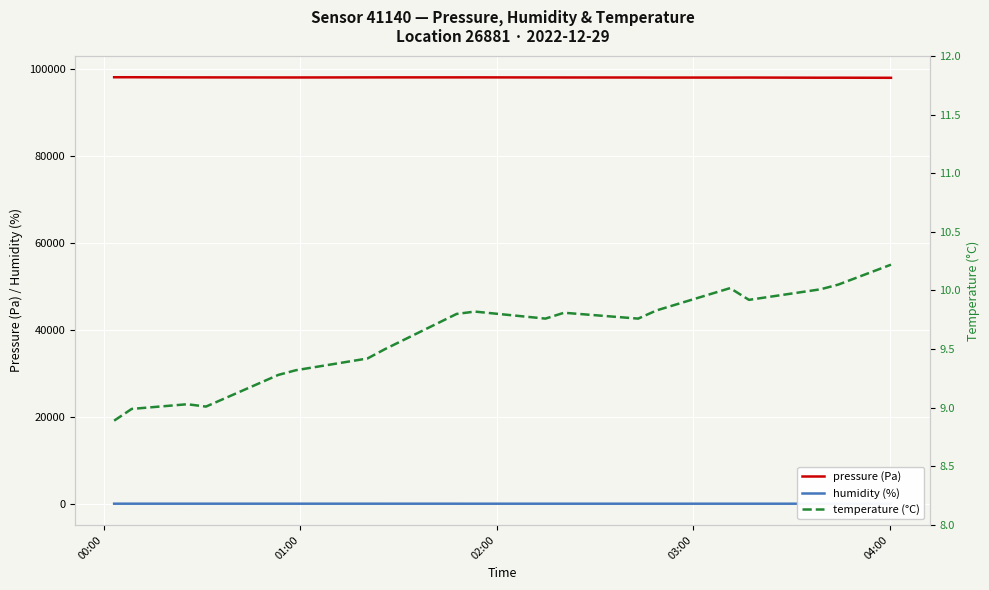

True or false: temperature (°C) and pressure (Pa) intersect in this chart.

False